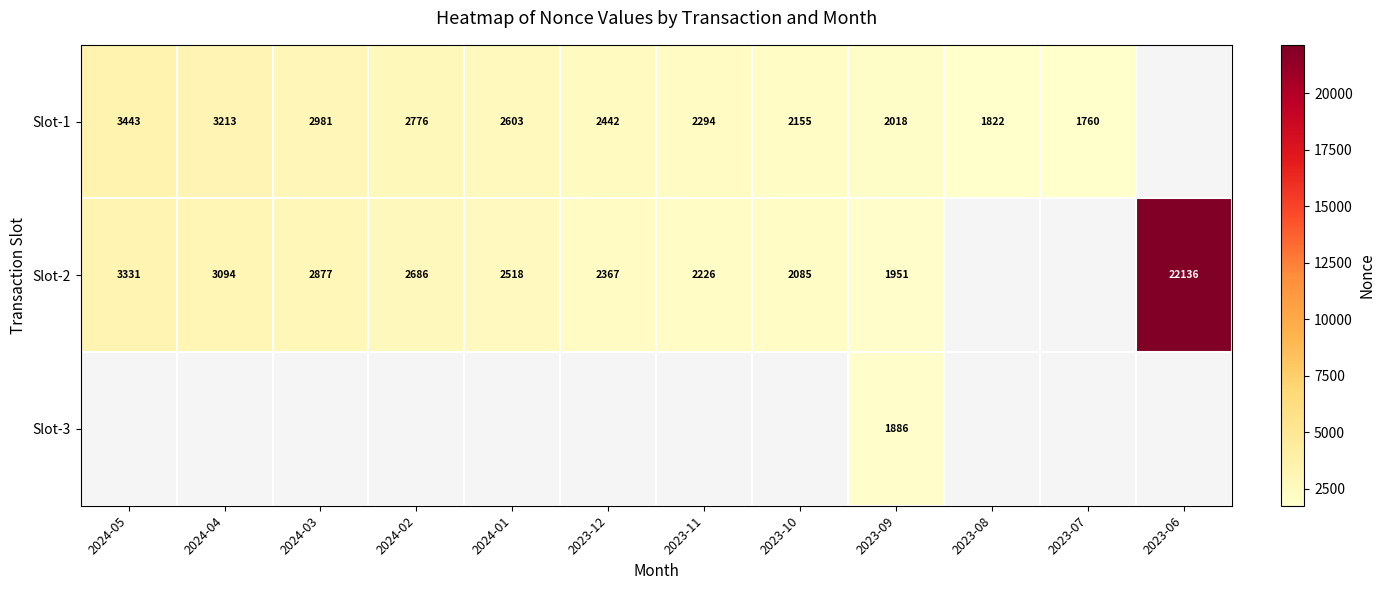

At 2023-09, list the series in order from largest to smallest.

Slot-1, Slot-2, Slot-3